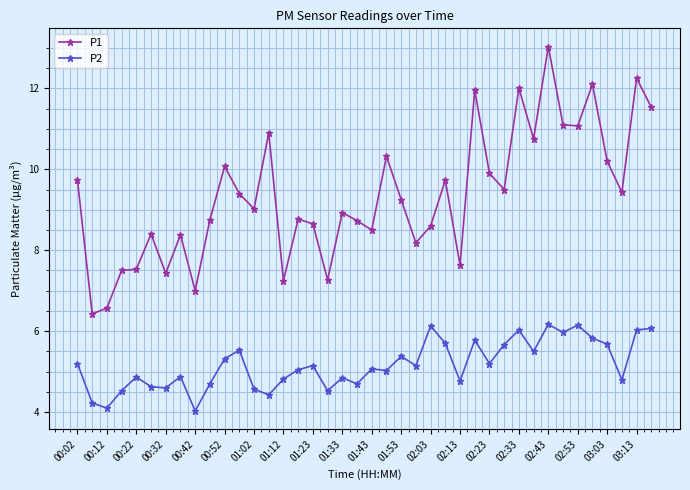

How many lines are shown in the chart?

2